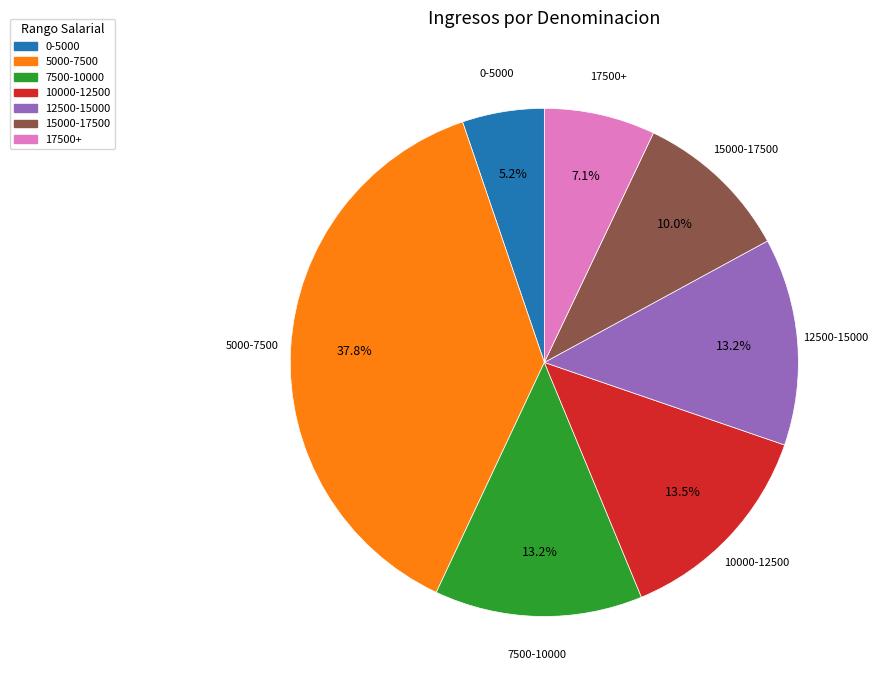

Is there any slice that represents more than half of the pie?

No